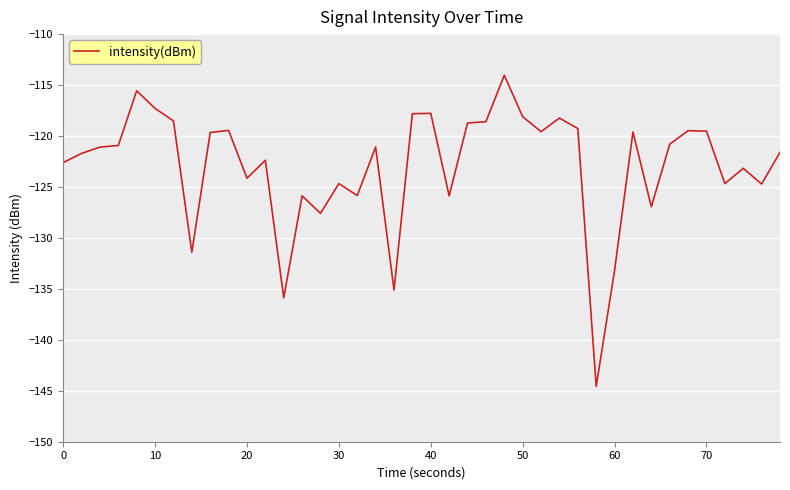

What is the smallest value displayed?

-144.6